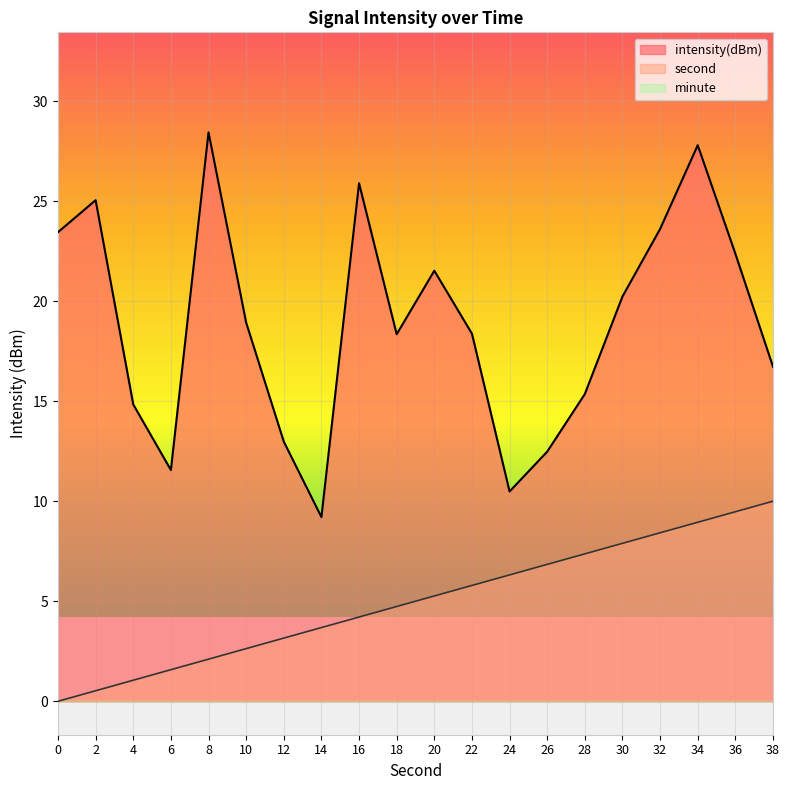

List the labels in order of intensity(dBm) value, largest first.

8, 34, 16, 2, 32, 0, 36, 20, 30, 10, 22, 18, 38, 28, 4, 12, 26, 6, 24, 14